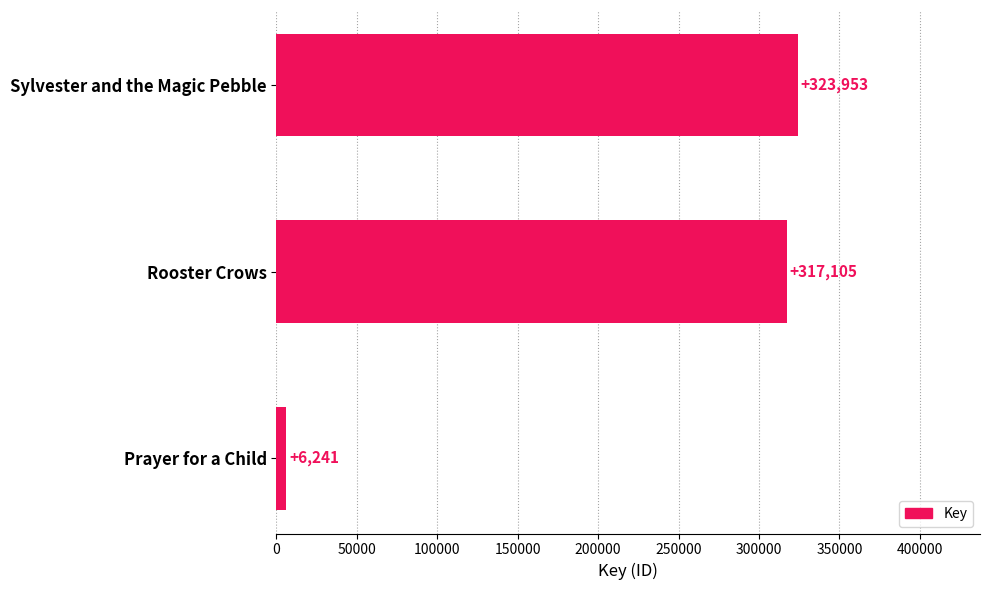

Count the number of categories in the chart.

3